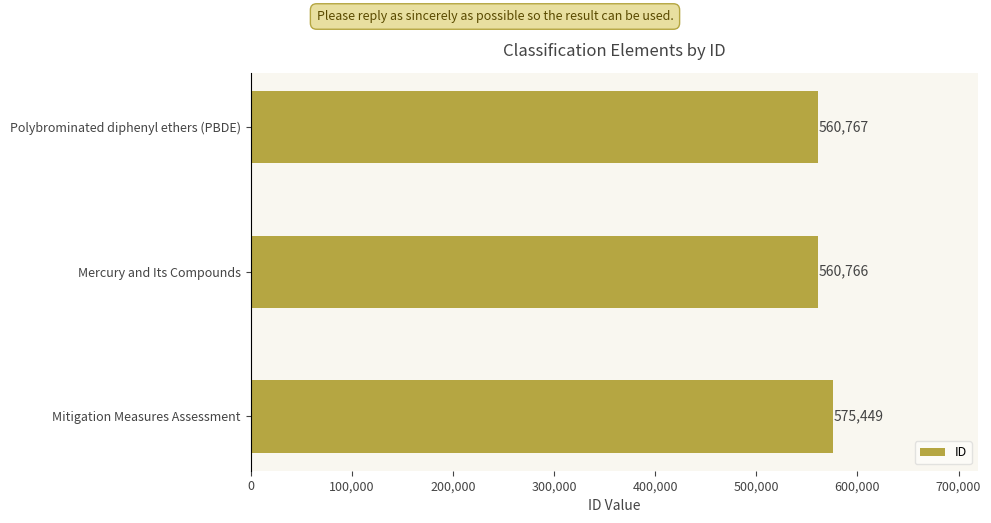

Does the chart contain any negative values?

No